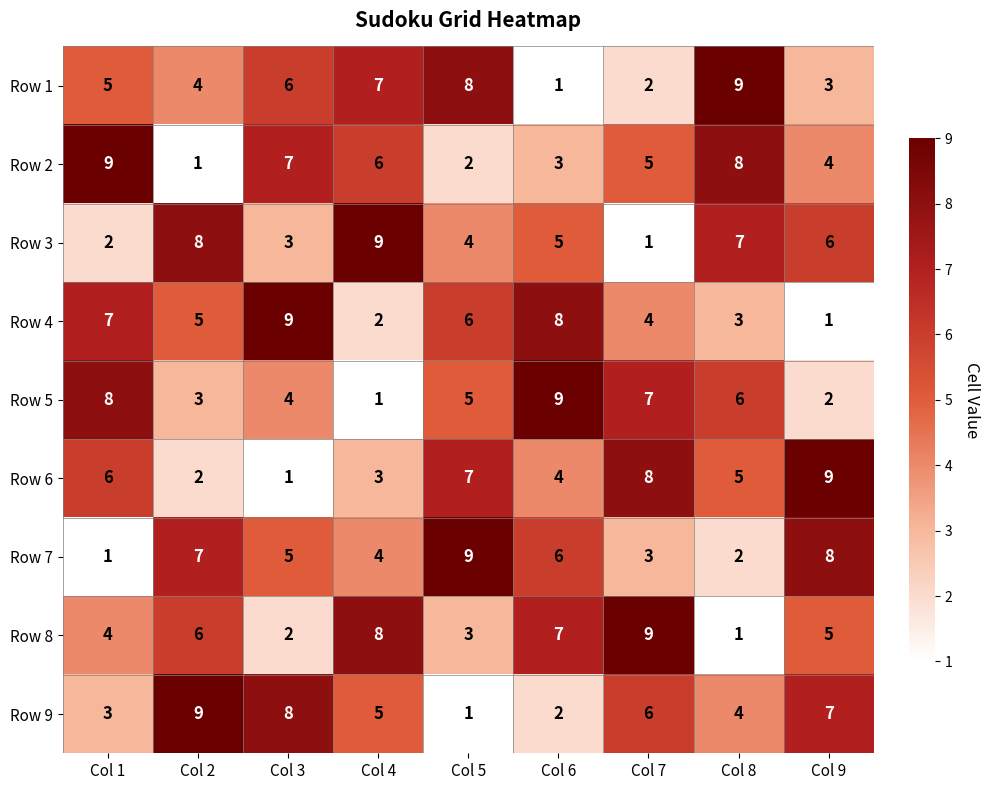

What is the difference between the maximum and minimum values in the Row 4 series?

8